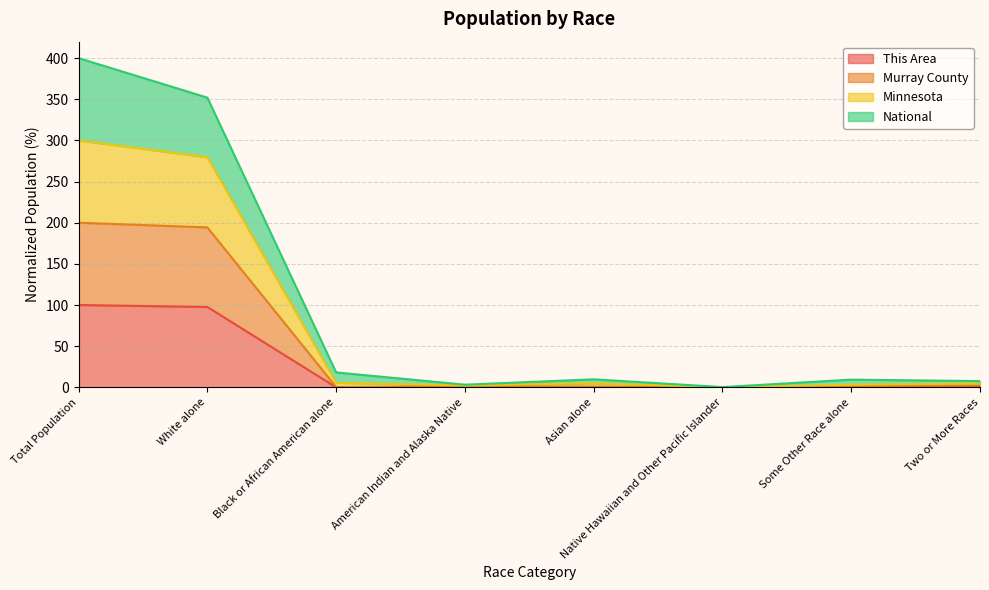

List the series in order of their overall mean, lowest first.

This Area, Murray County, National, Minnesota